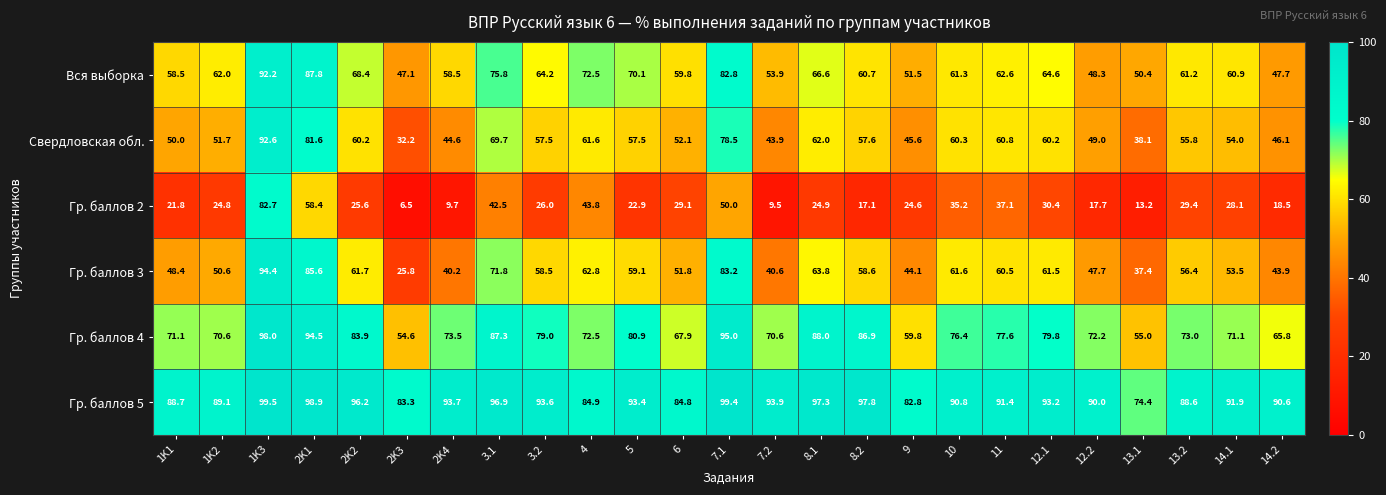

At which category is the sum across all series the highest?

1K3